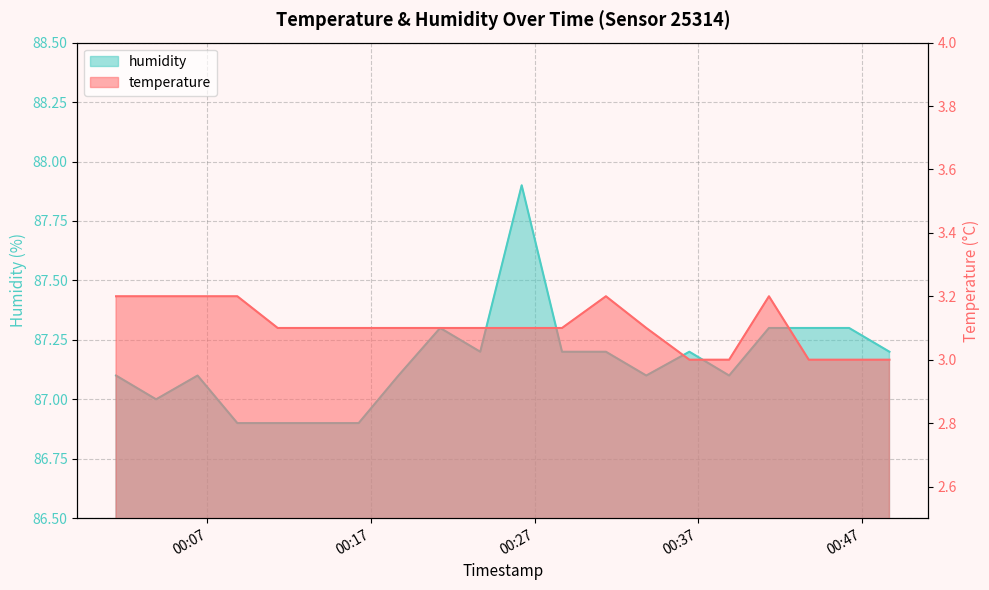

What position from the right is 2022-12-10T00:33:50?

7